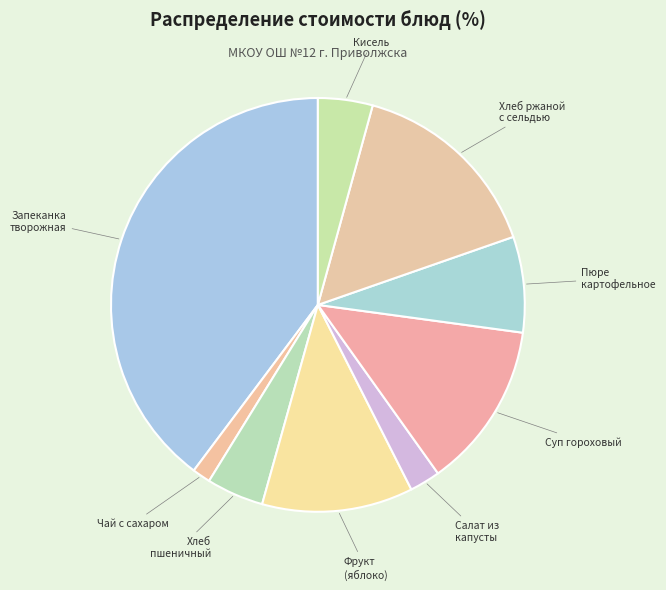

How many slices are in this pie chart?

9